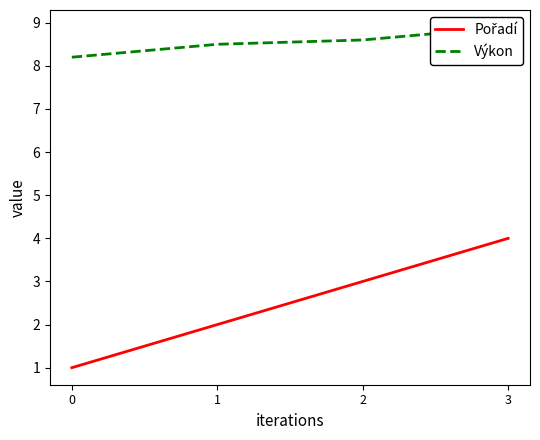

True or false: Pořadí and Výkon intersect in this chart.

False